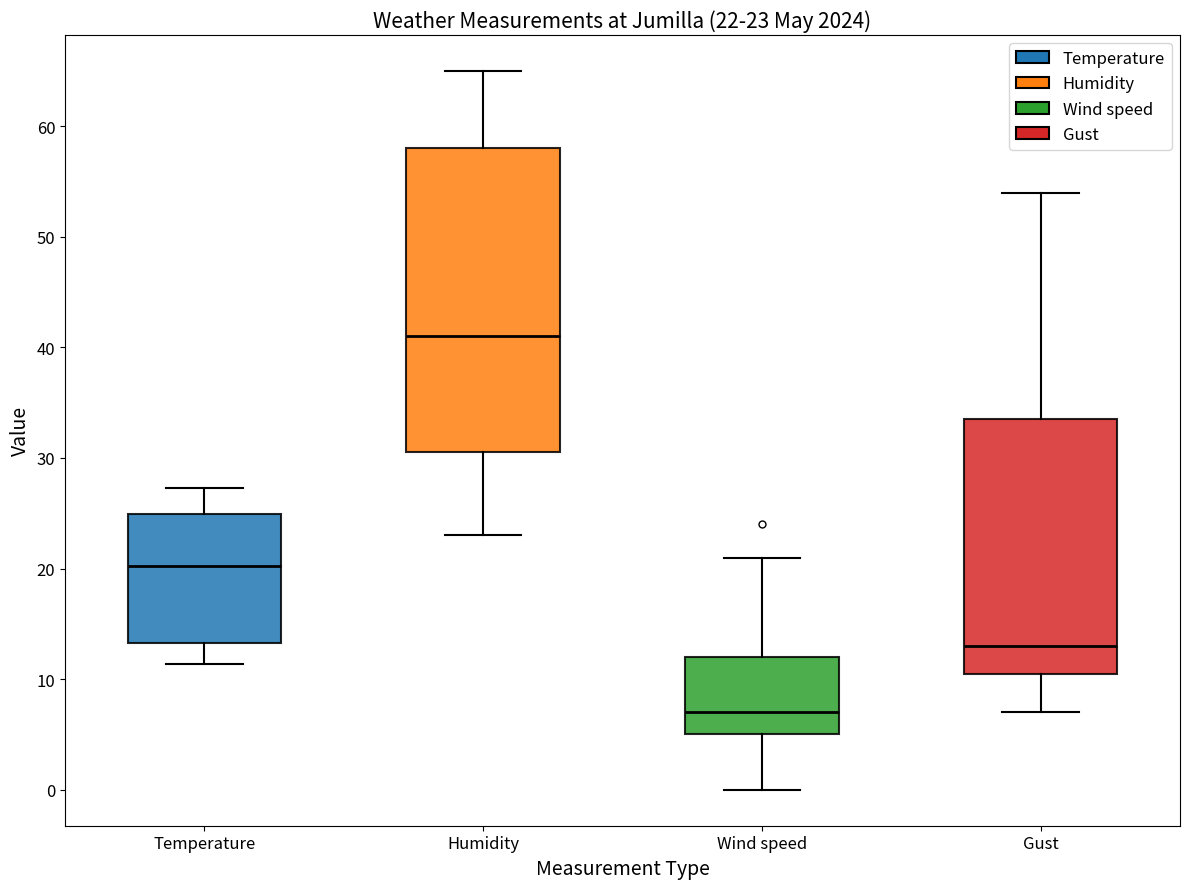

Which box is the tallest, from its lower edge to its upper edge?

Humidity